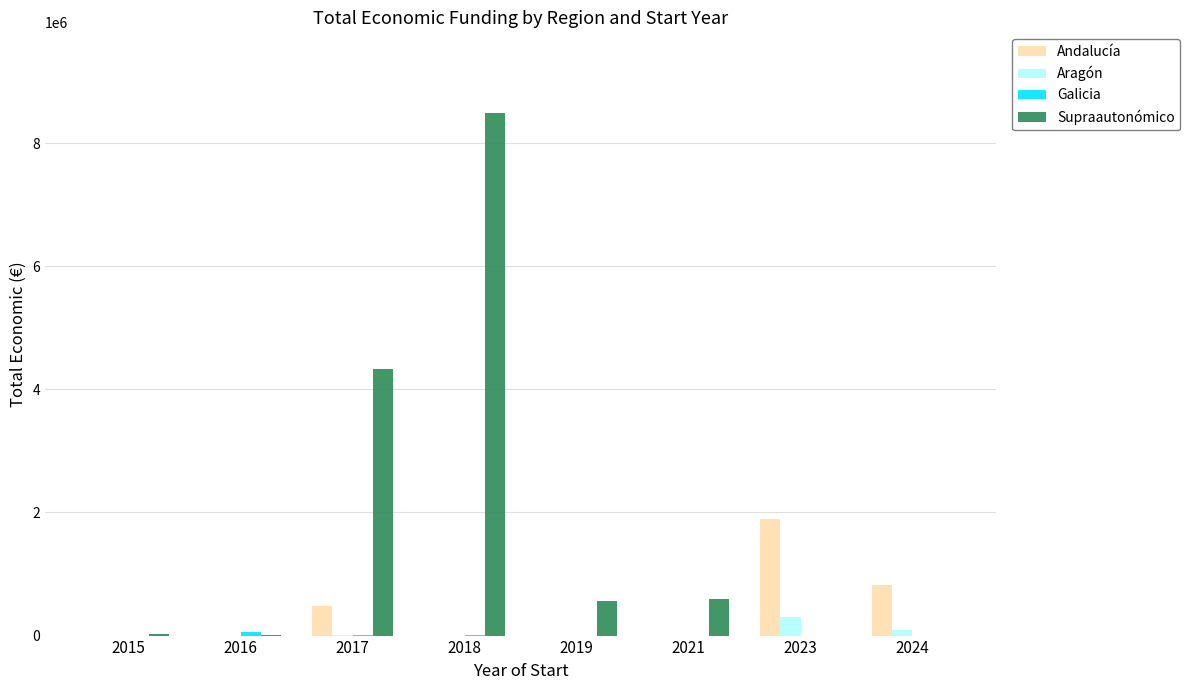

Which series changed the most between 2016 and 2018?

Supraautonómico